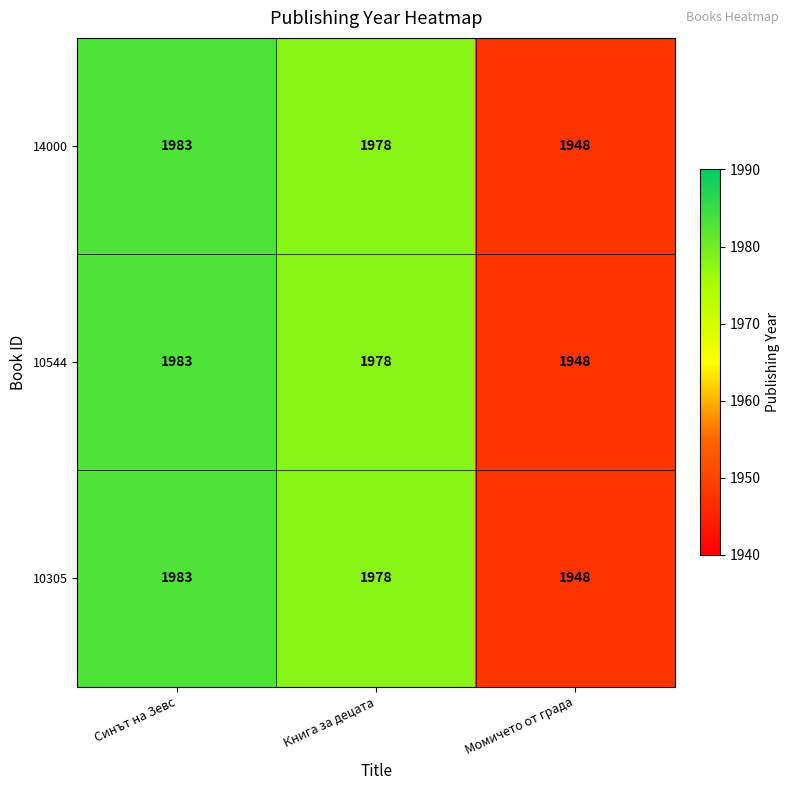

At how many categories does at least one series exceed 1965?

2